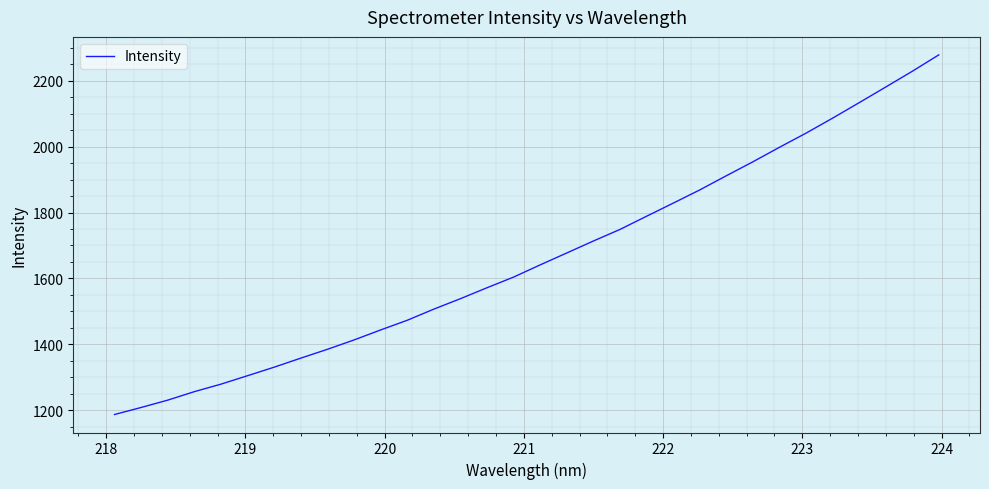

What is the sum of all values?

53164.3